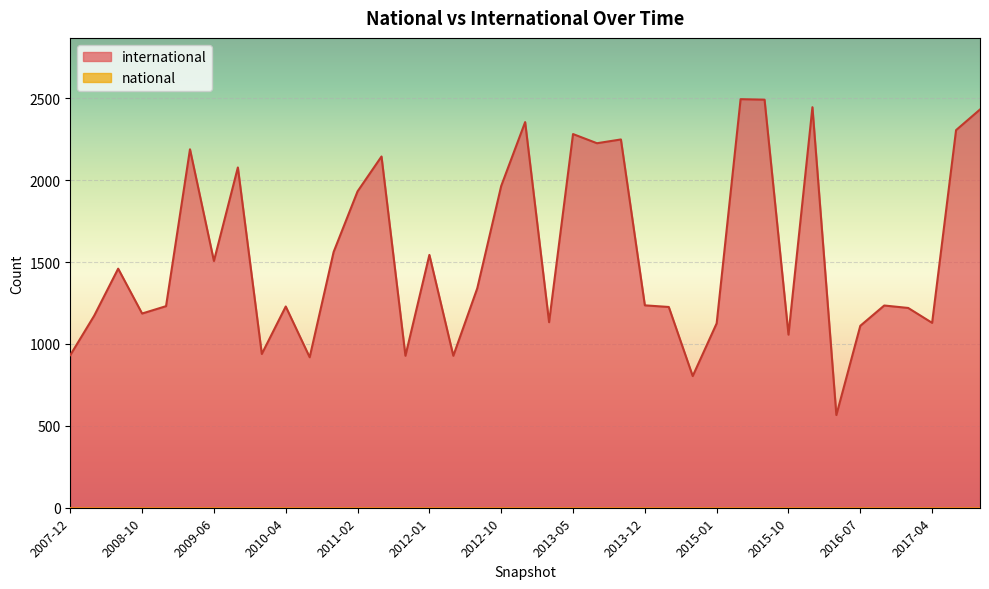

What is the maximum value shown in the chart?

2495